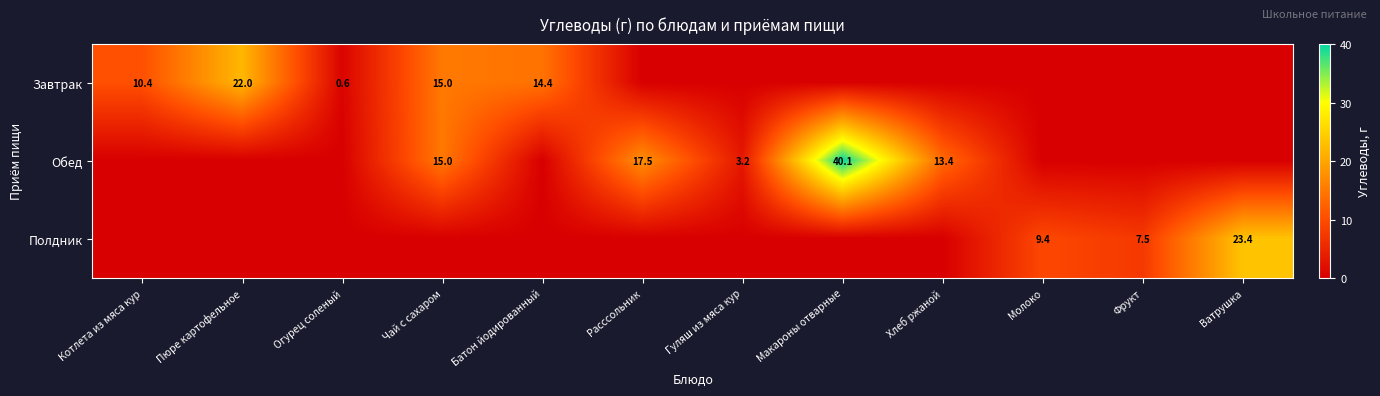

The Завтрак series shows 0.6 at Огурец соленый. True or false?

True